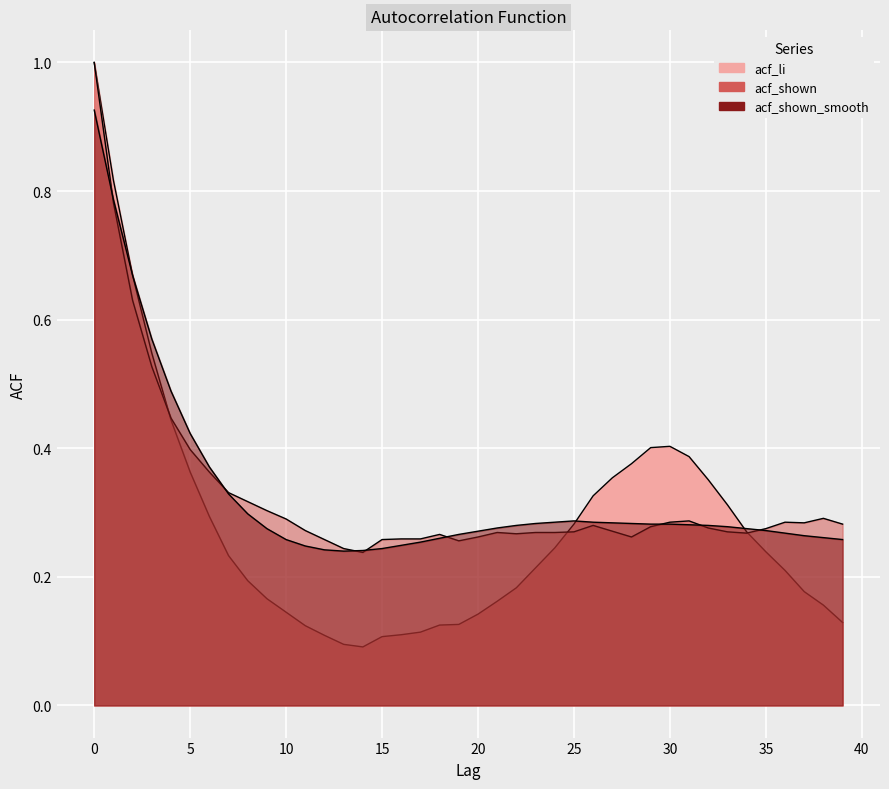

In acf_li, how many points are lower than both neighbors (excluding endpoints)?

1